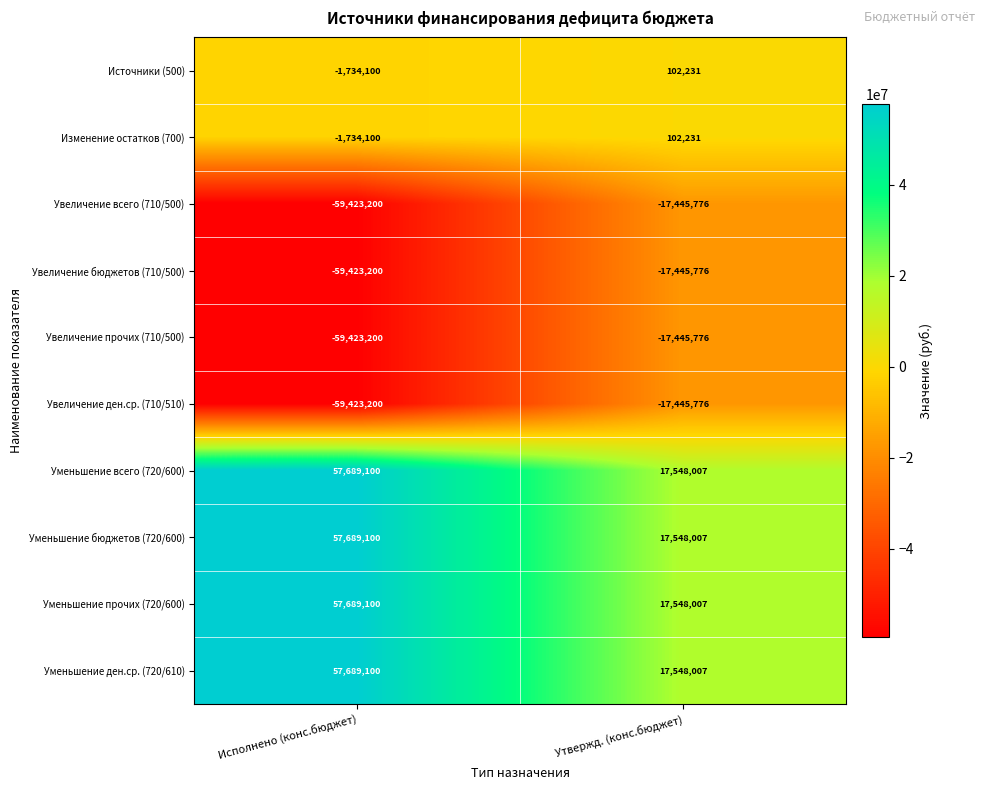

Is it true that Уменьшение ден.ср. (720/610) equals 57689100 at Исполнено (конс.бюджет)?

True